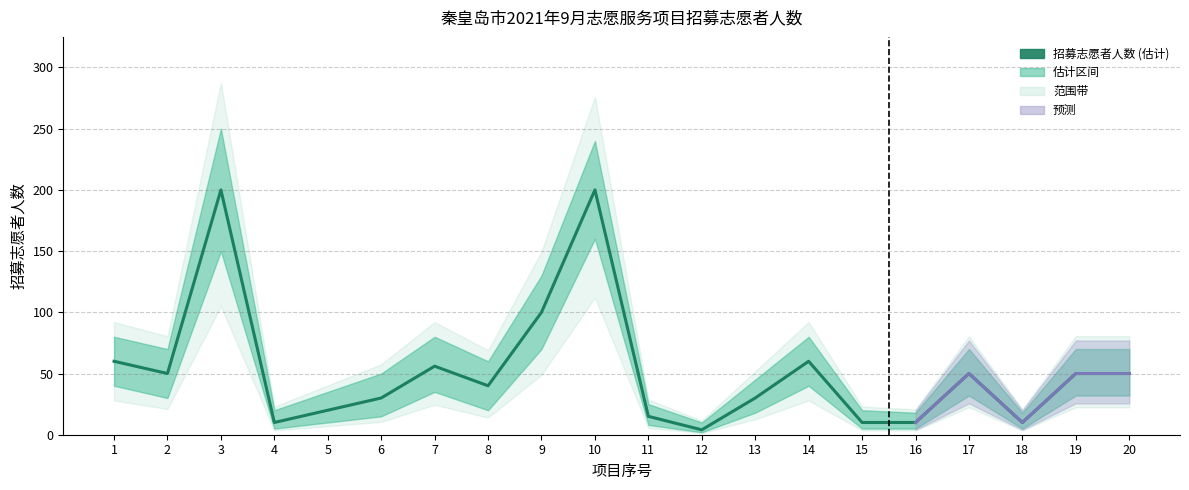

How many data points in 下限估计 are less than 30?

10